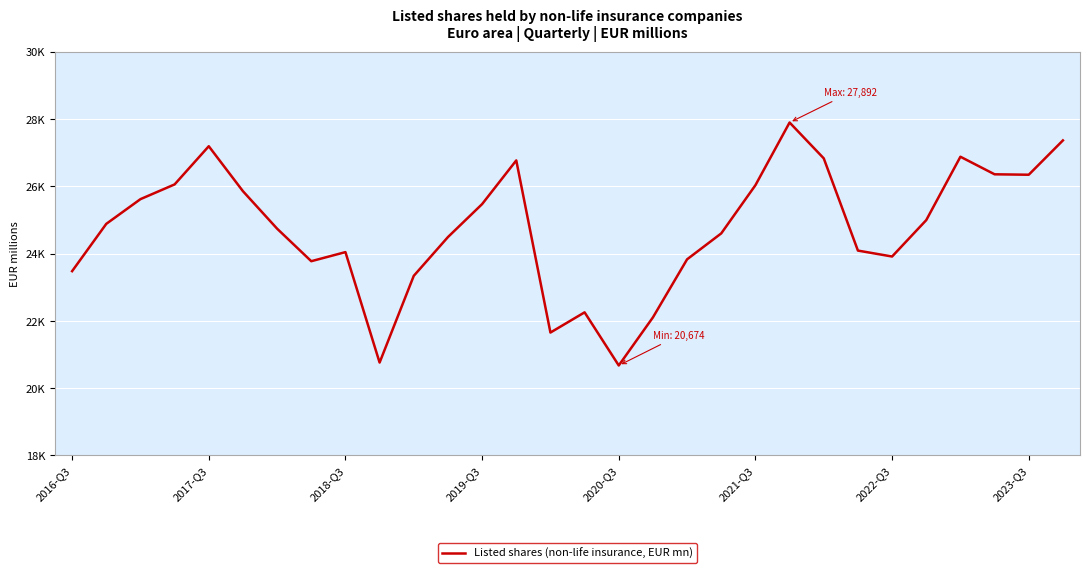

Does the chart display data point markers on the line(s)?

No